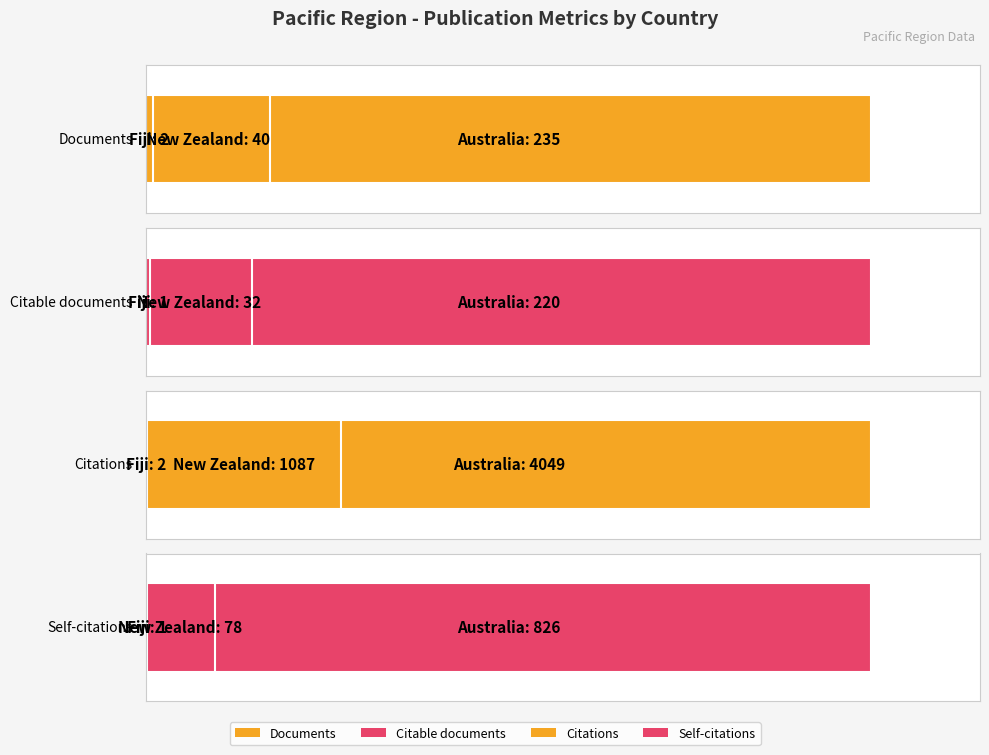

What is the difference between the maximum and minimum values in the Documents series?

233